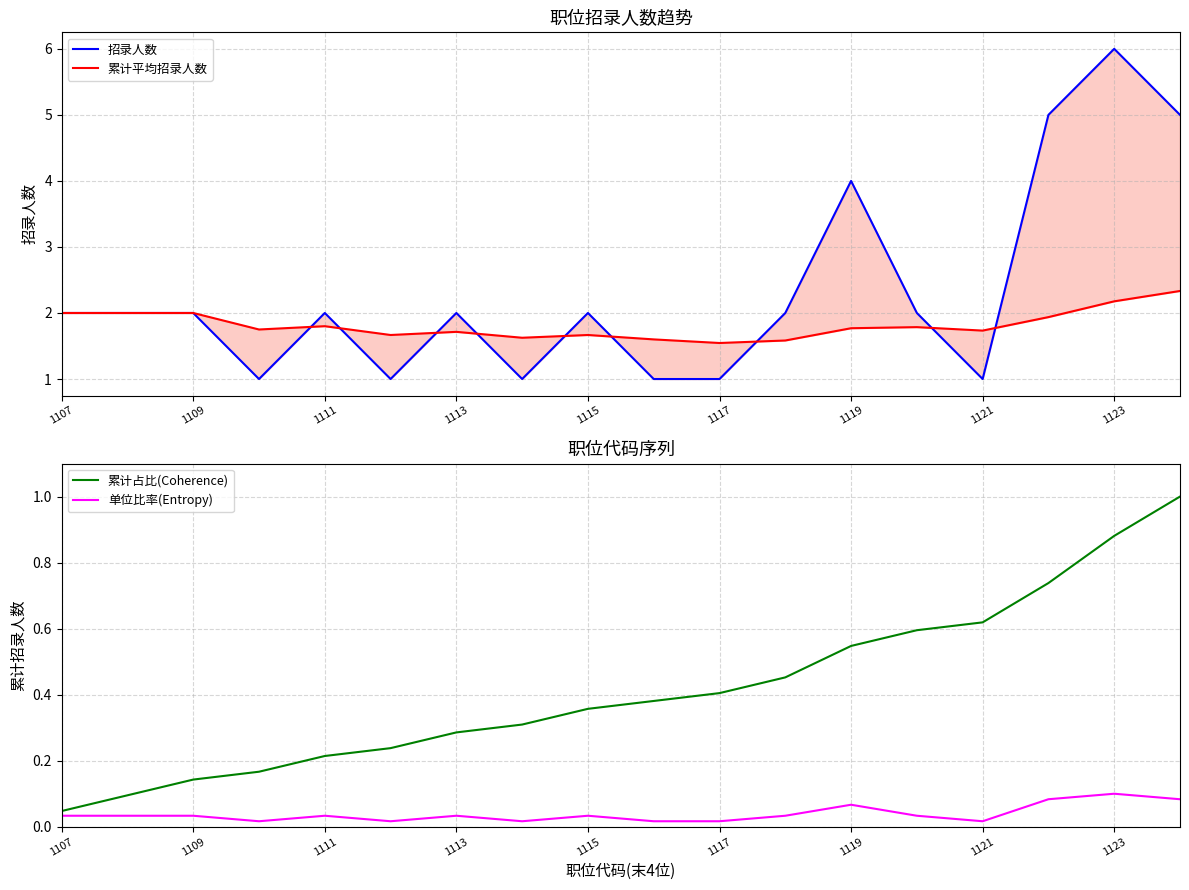

List the series in order of their overall mean, highest first.

招录人数, 累计平均招录人数, 累计占比(Coherence), 单位比率(Entropy)